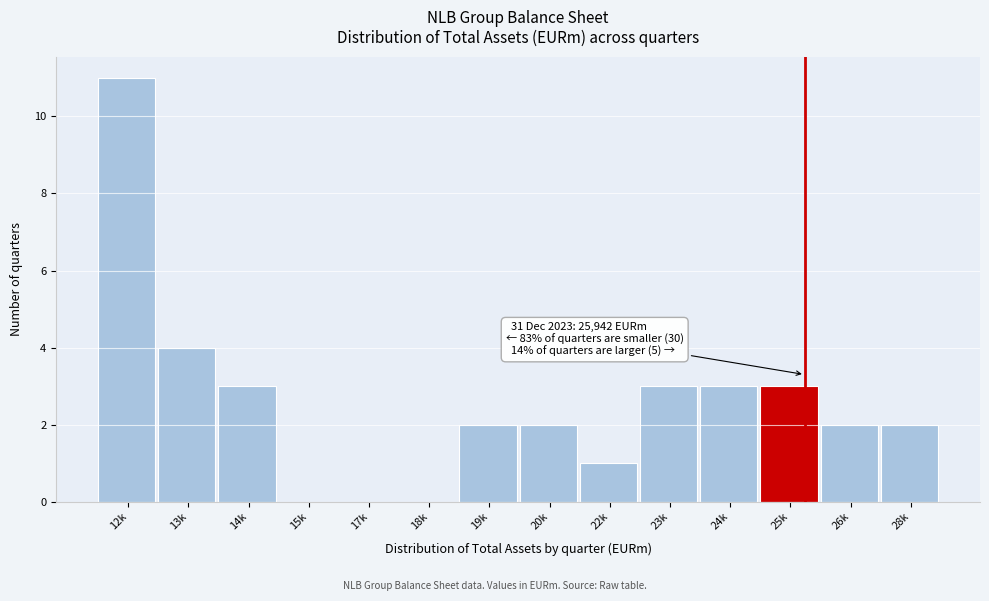

Reading left to right, list all the values displayed in this chart.

12k=11	13k=4	14k=3	15k=0	17k=0	18k=0	19k=2	20k=2	22k=1	23k=3	24k=3	25k=3	26k=2	28k=2